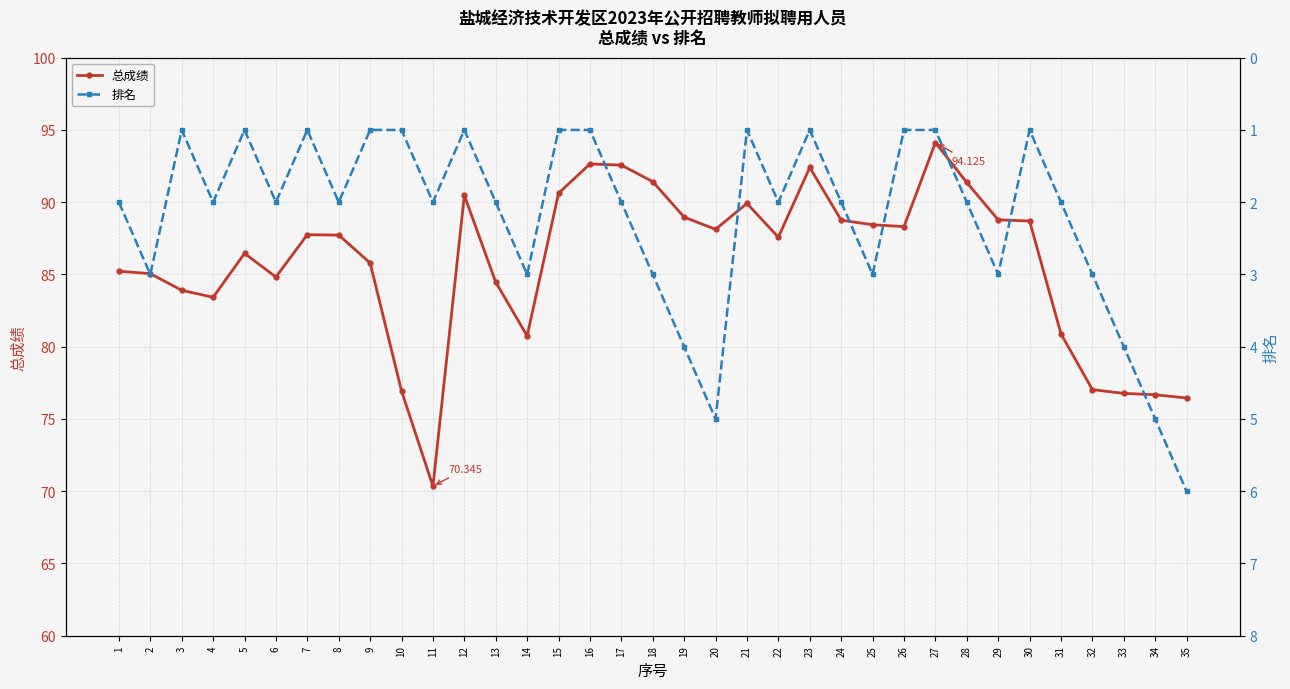

What is the difference between the highest and lowest values at 17?

90.6